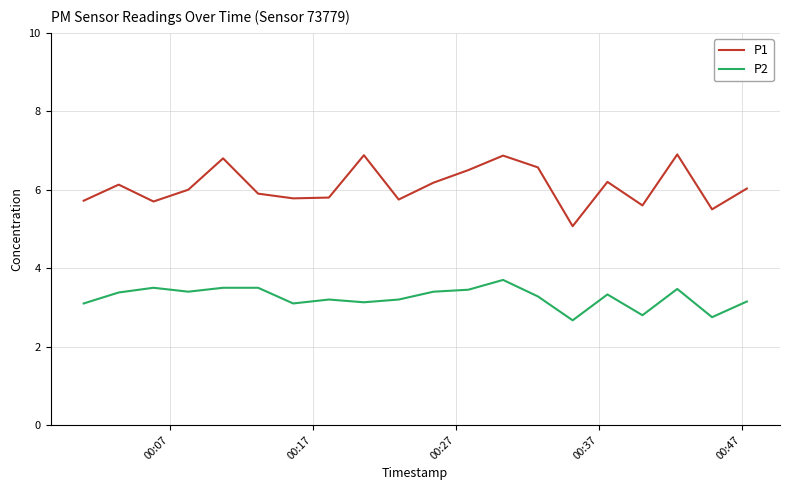

True or false: P2 and P1 cross at least once.

False